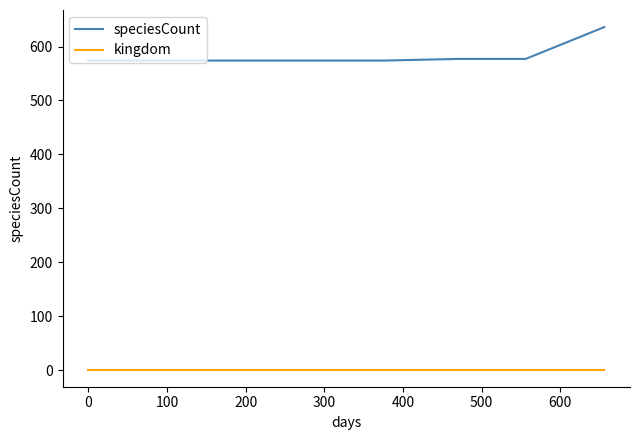

Rank the series by their average value, from highest to lowest.

speciesCount, kingdom